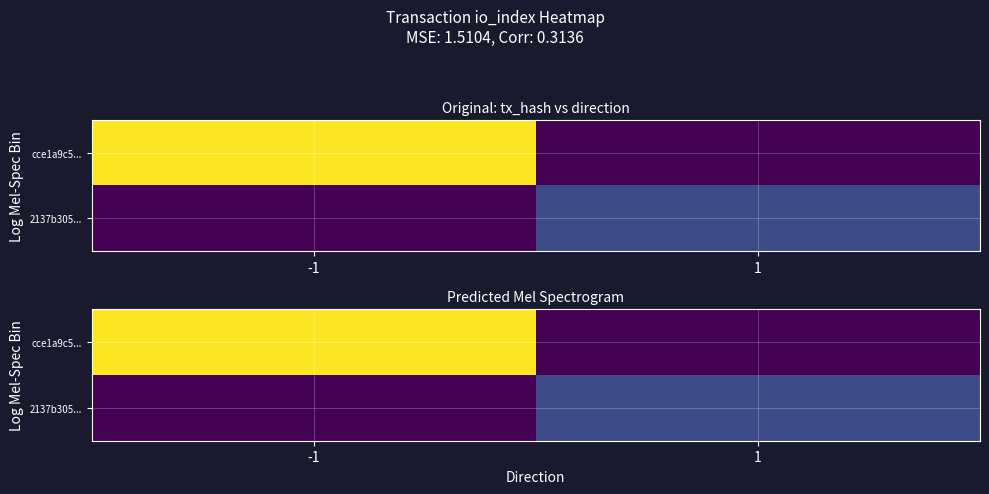

Between -1 and 1, which is larger?

-1